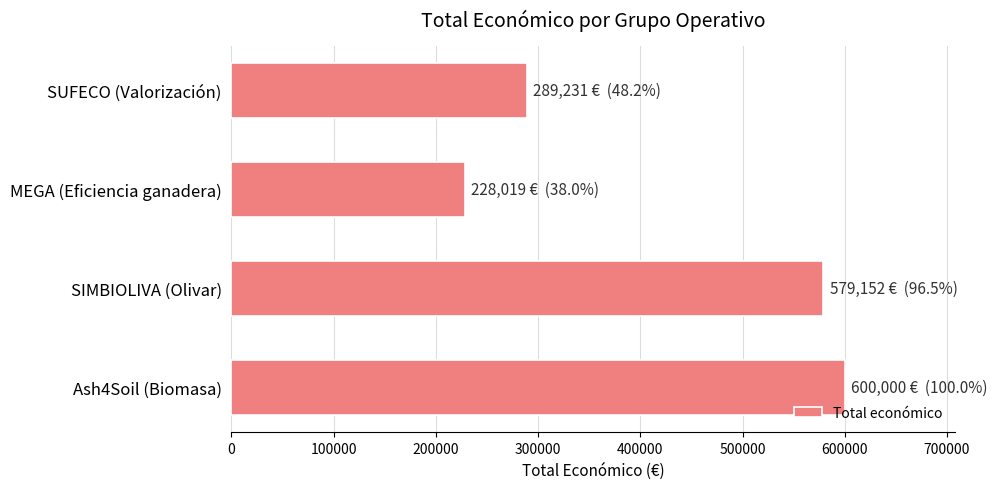

Reading bottom to top, extract all data points from this chart.

Ash4Soil (Biomasa)=600000	SIMBIOLIVA (Olivar)=579152	MEGA (Eficiencia ganadera)=228019	SUFECO (Valorización)=289231